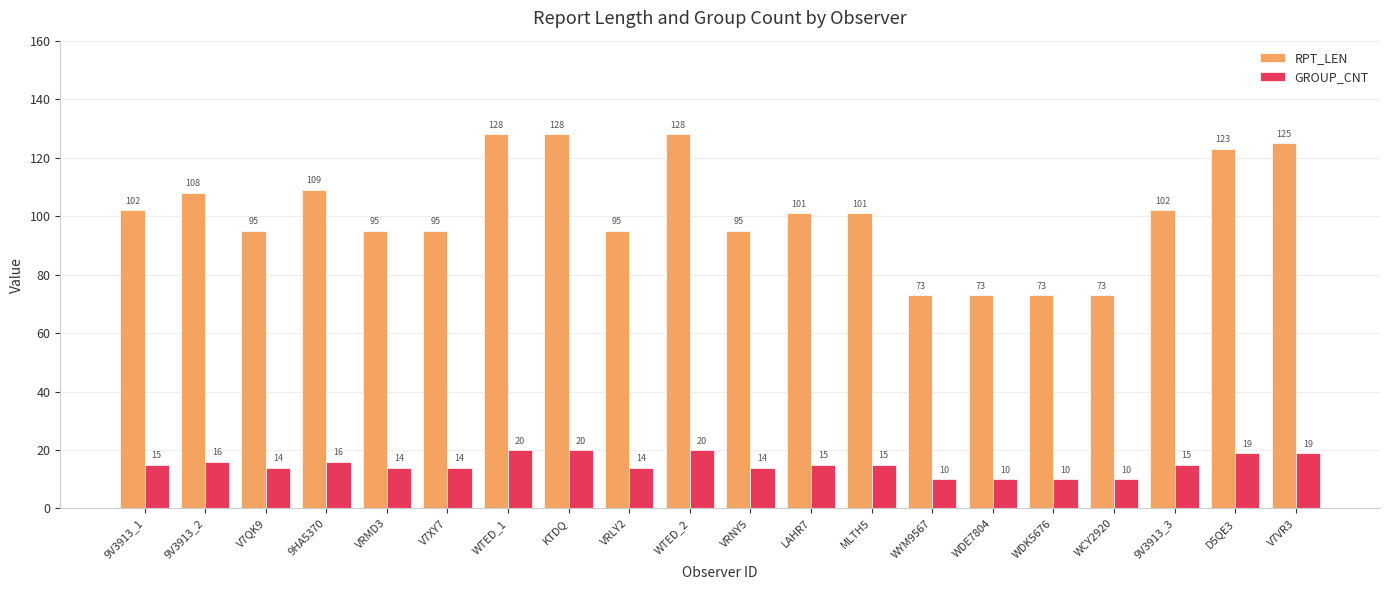

Rank the series by their maximum value, from highest to lowest.

RPT_LEN, GROUP_CNT